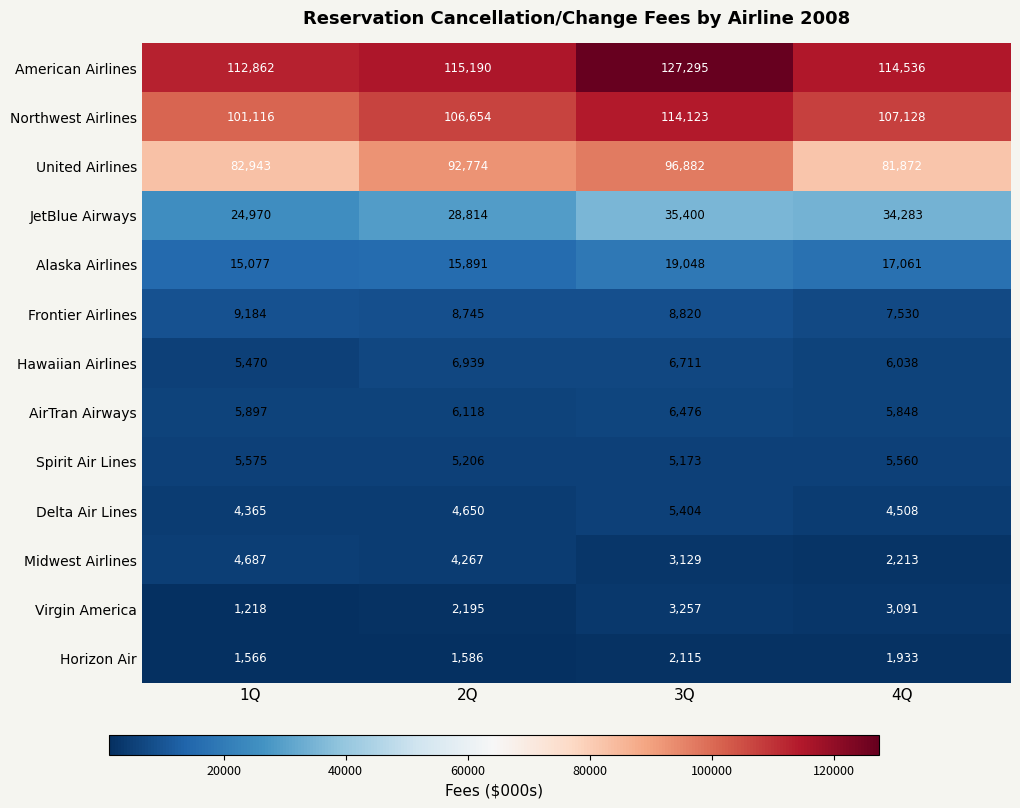

What is the spread (max minus min) of values at 2Q?

113604